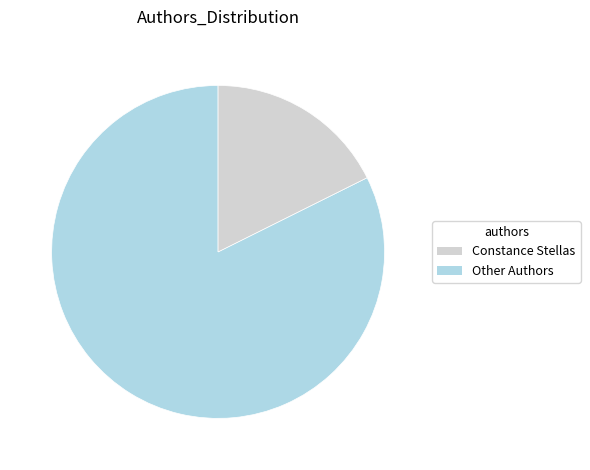

Is there a majority slice in this chart?

Yes